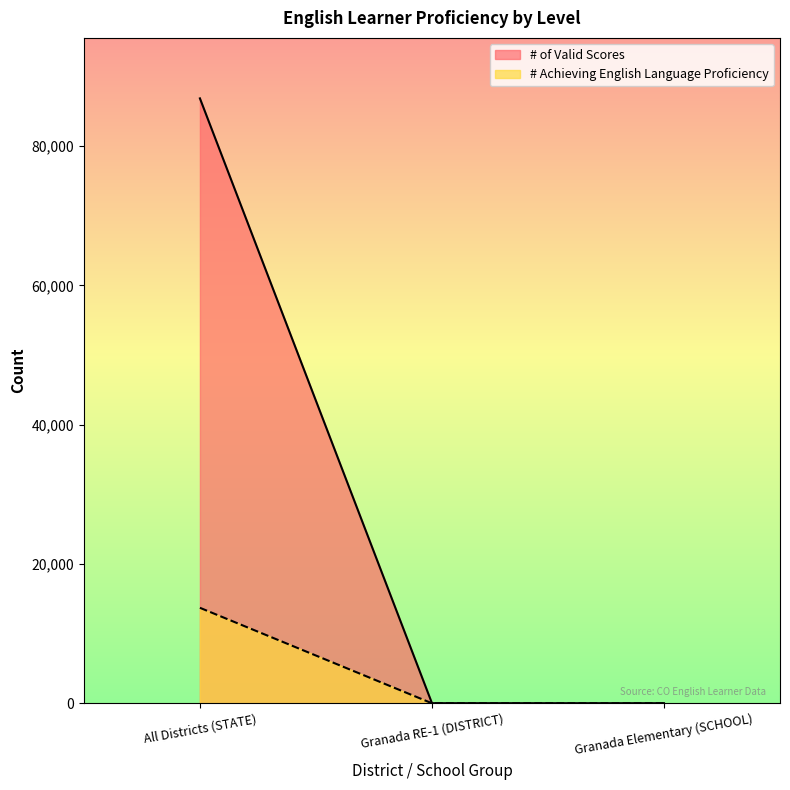

Which series changed the most between Granada RE-1 (DISTRICT) and Granada Elementary (SCHOOL)?

# of Valid Scores